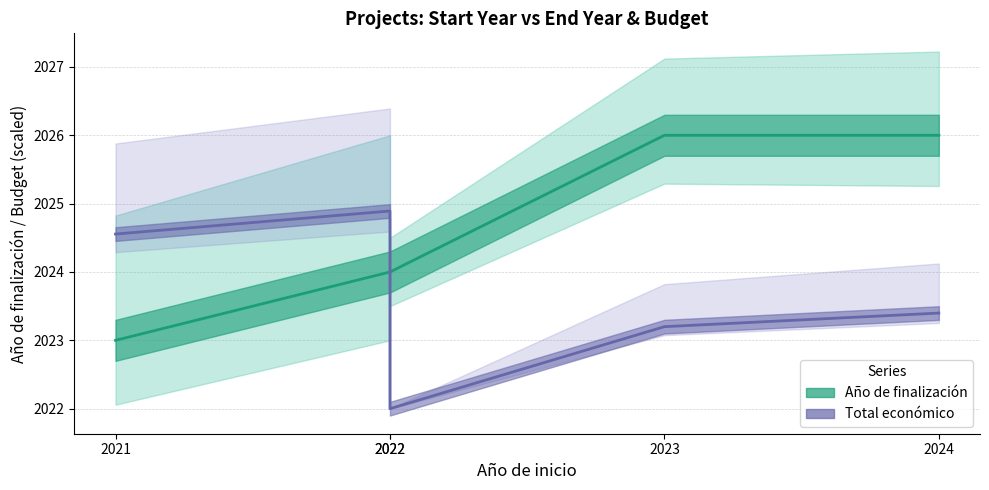

Which has a higher value, 2024 or 2021?

2024